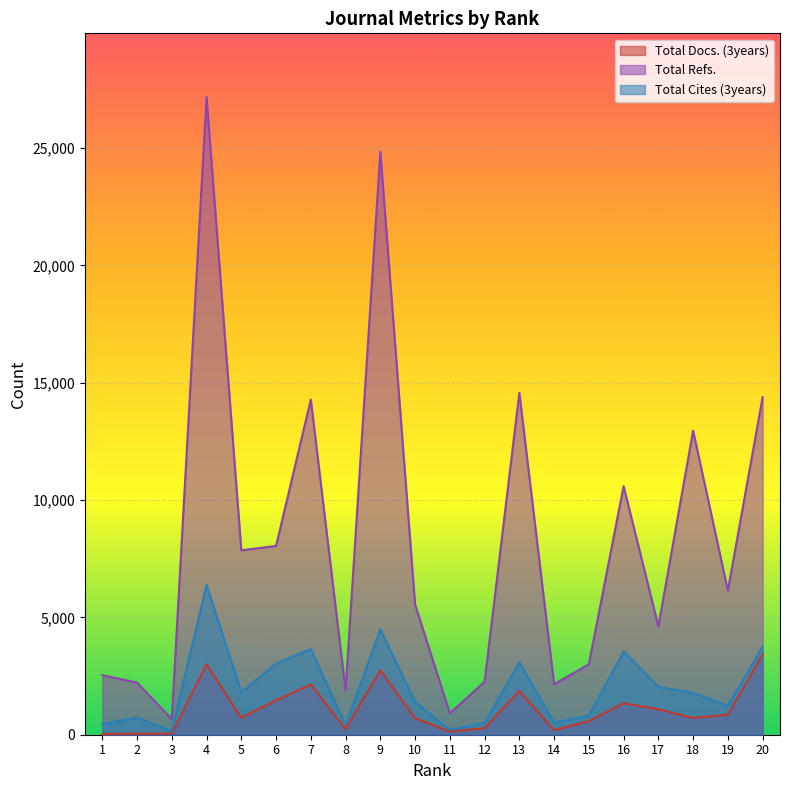

What is the average value of the Total Cites (3years) series?

1999